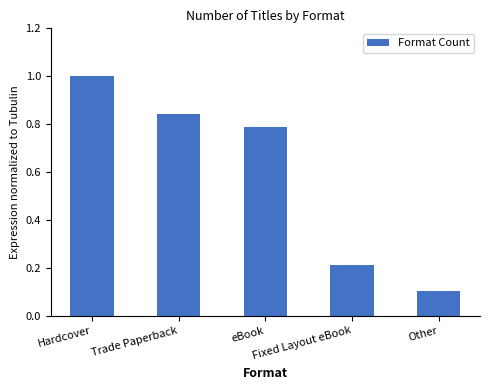

At which label is the value closest to 0?

Other